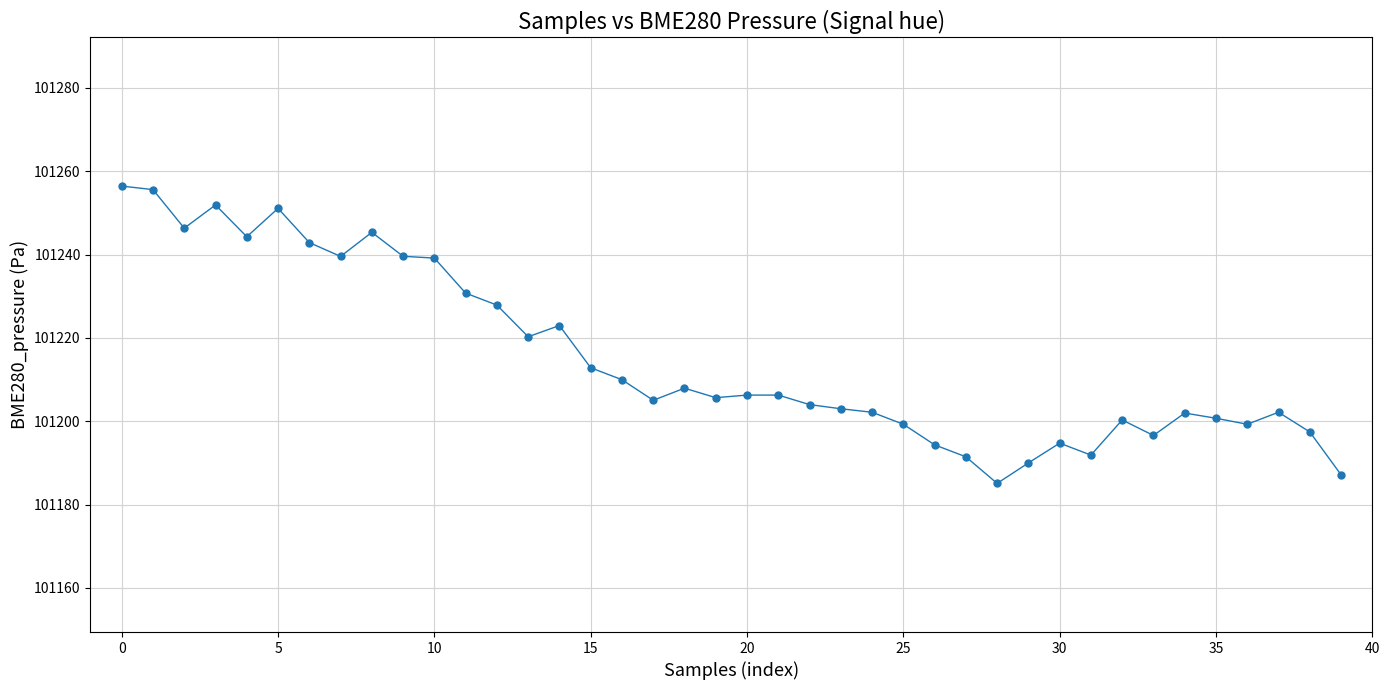

What is the average value?

101215.2